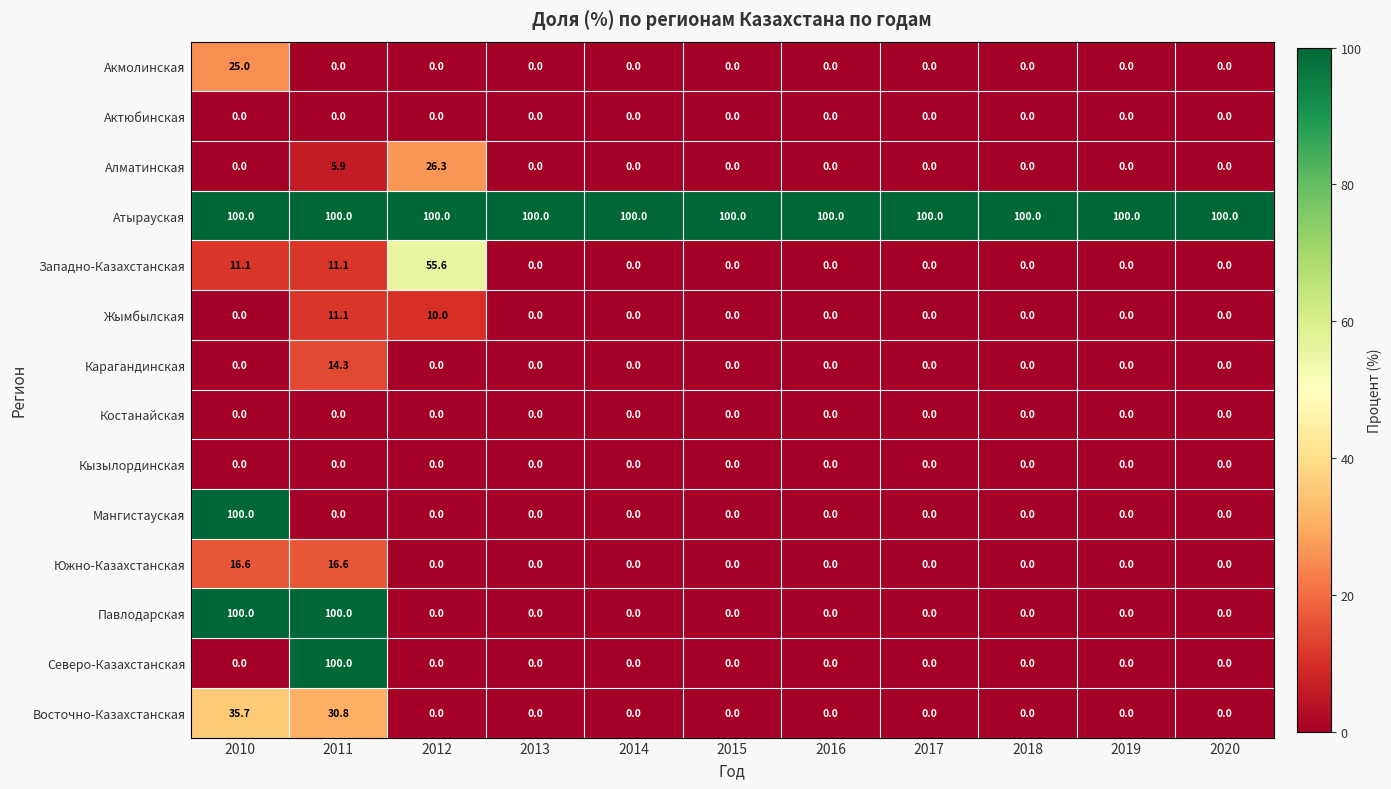

At how many categories does at least one series exceed 43?

11